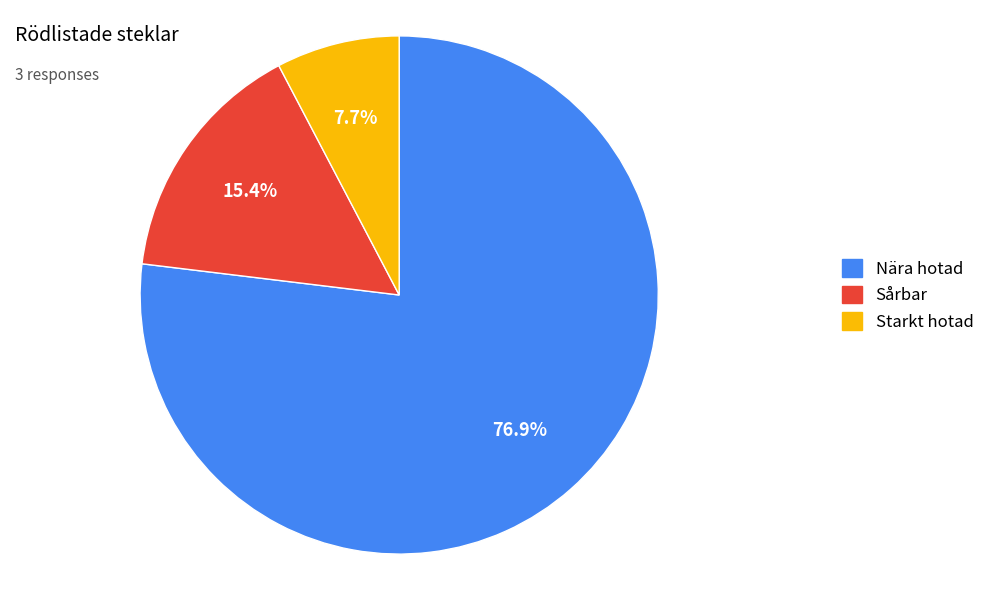

Which category has the smallest portion of the pie?

Starkt hotad